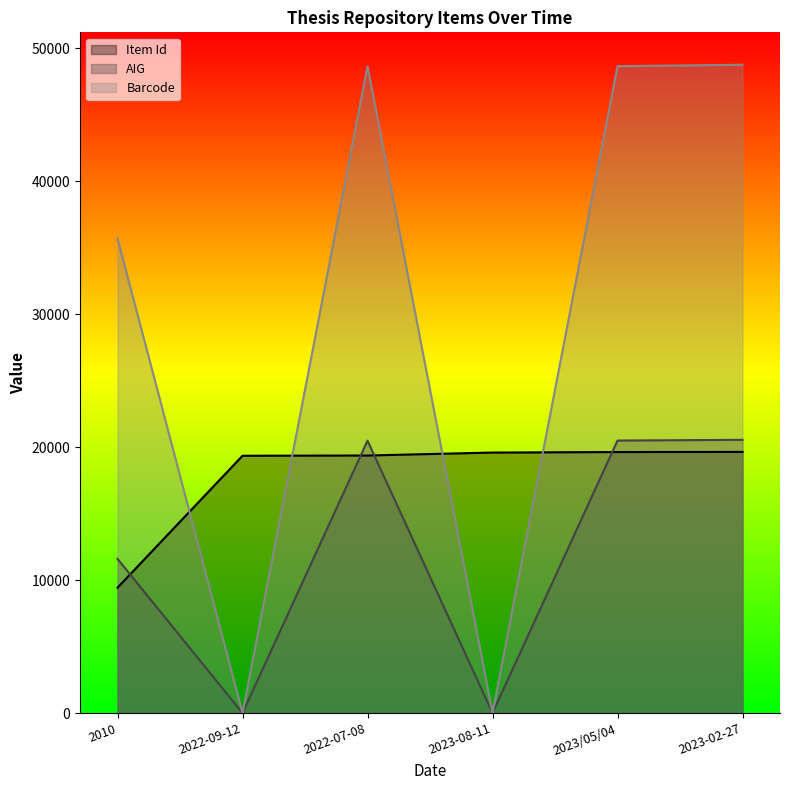

True or false: AIG and Item Id intersect in this chart.

True